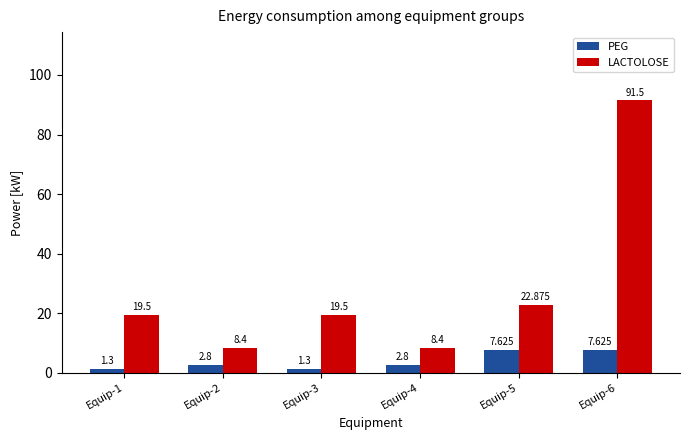

What are all the series names shown in the legend?

PEG, LACTOLOSE